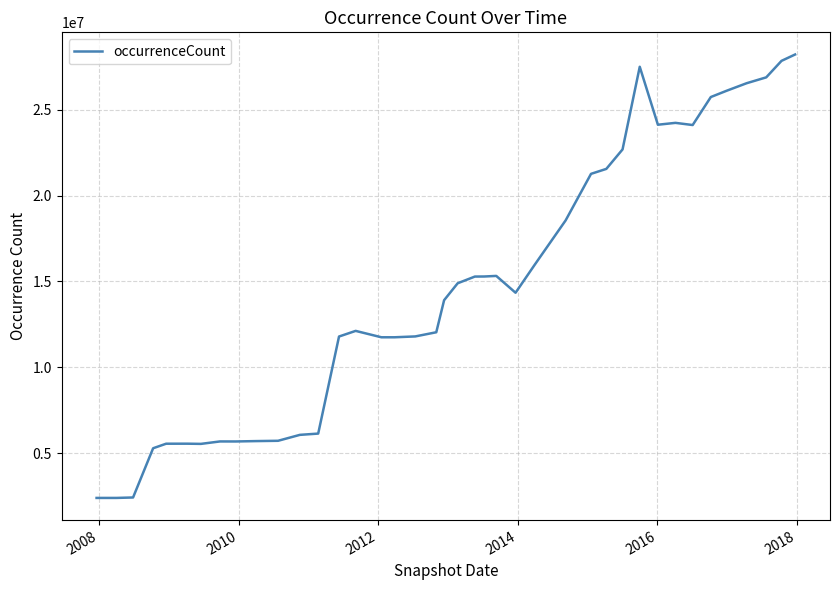

What is the difference between the maximum and minimum values?

25824390